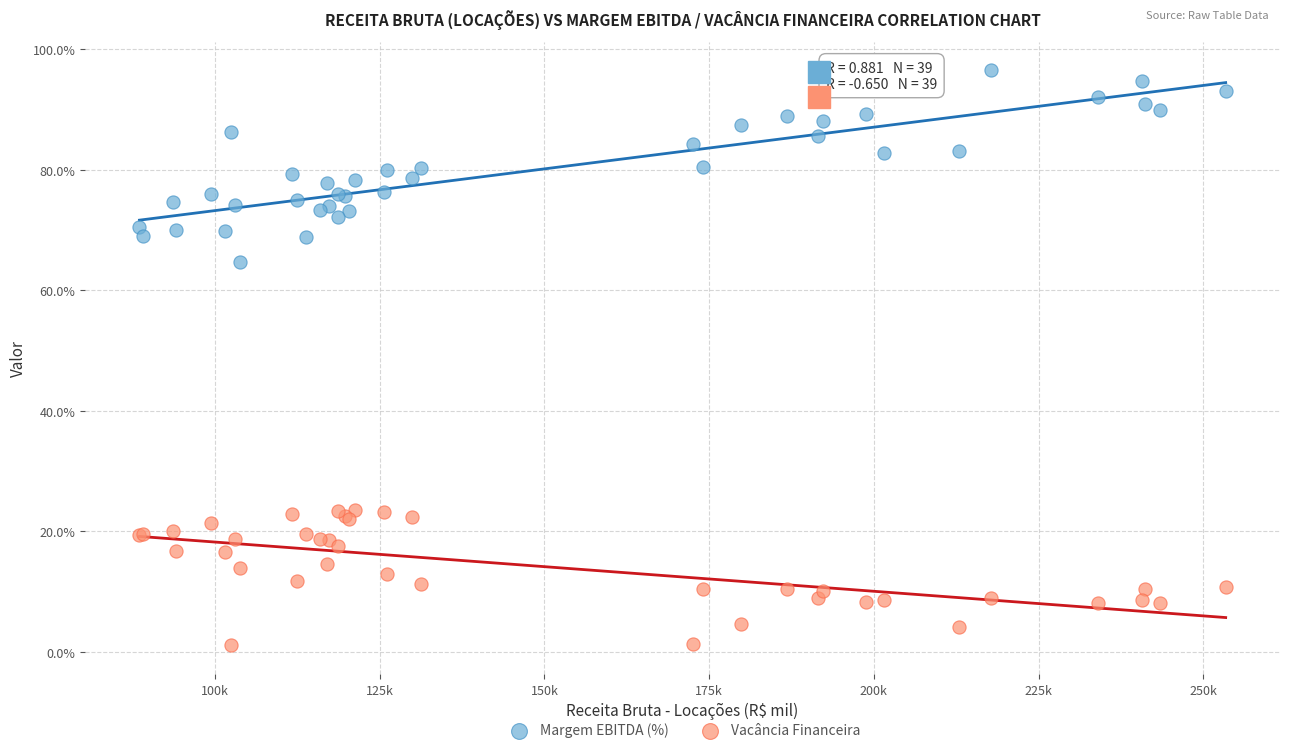

Which series has the largest Y range (max minus min)?

Margem EBITDA (%)